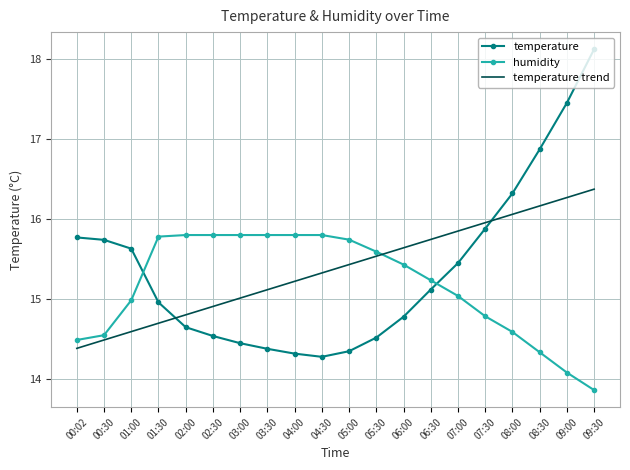

At which label does temperature reach its minimum?

04:30